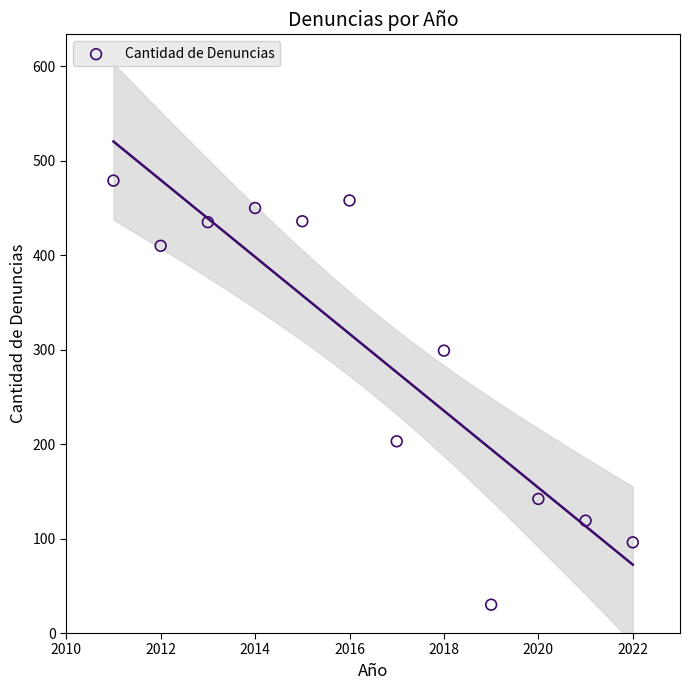

What is the range of Y values (max minus min)?

449